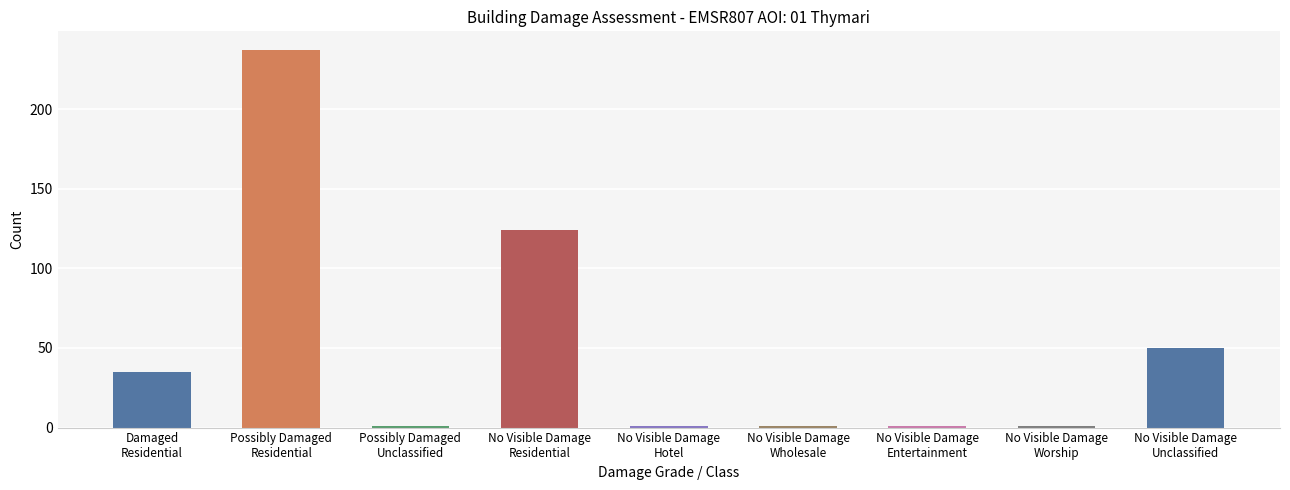

The value at Damaged
Residential is 62. True or false?

False